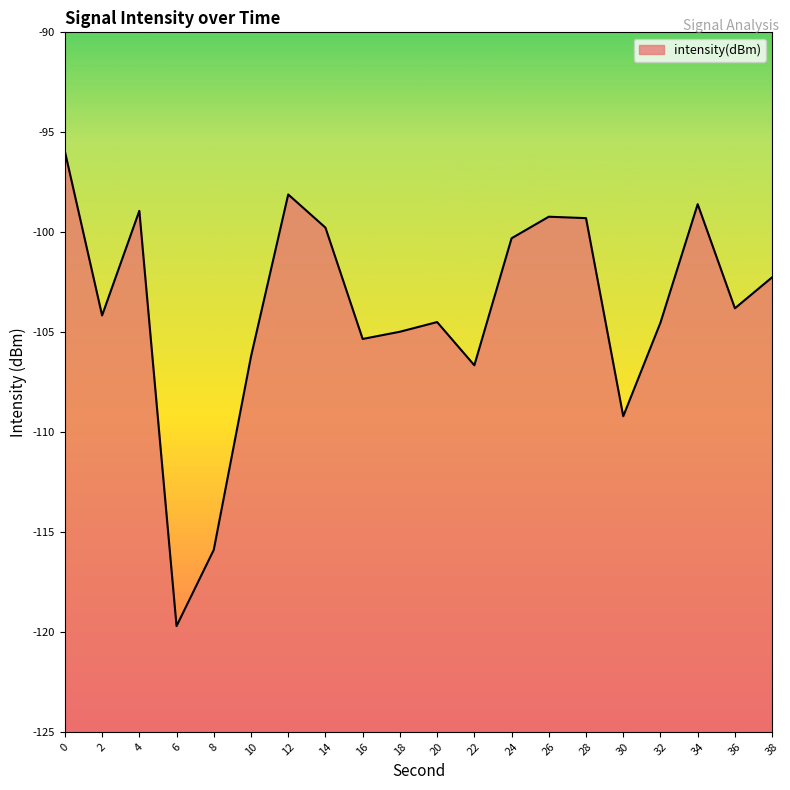

Rank the categories by value from lowest to highest.

6, 8, 30, 22, 10, 16, 18, 32, 20, 2, 36, 38, 24, 14, 28, 26, 4, 34, 12, 0